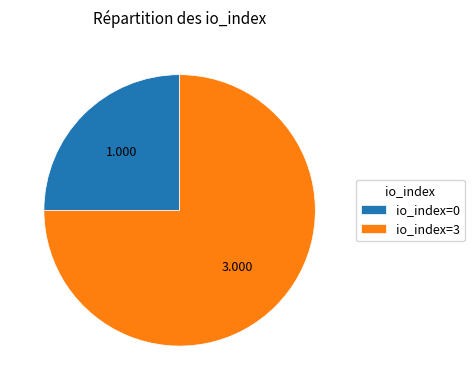

How many slices are in this pie chart?

2